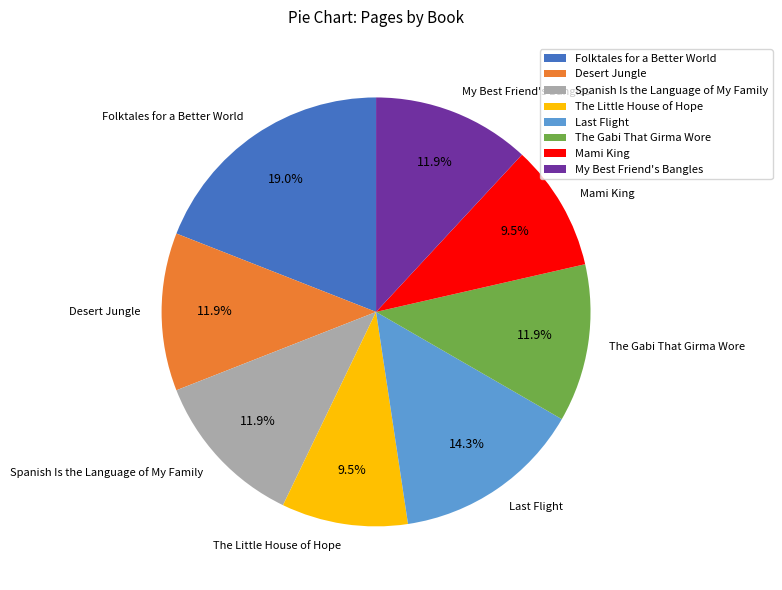

Is Desert Jungle the majority of the pie?

No